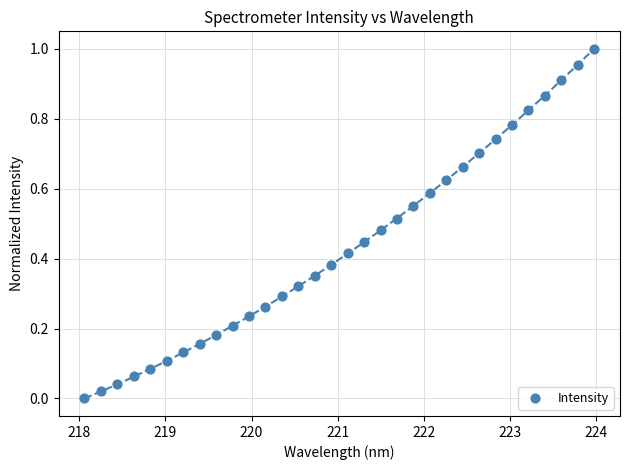

What is the range of X values (max minus min)?

5.9